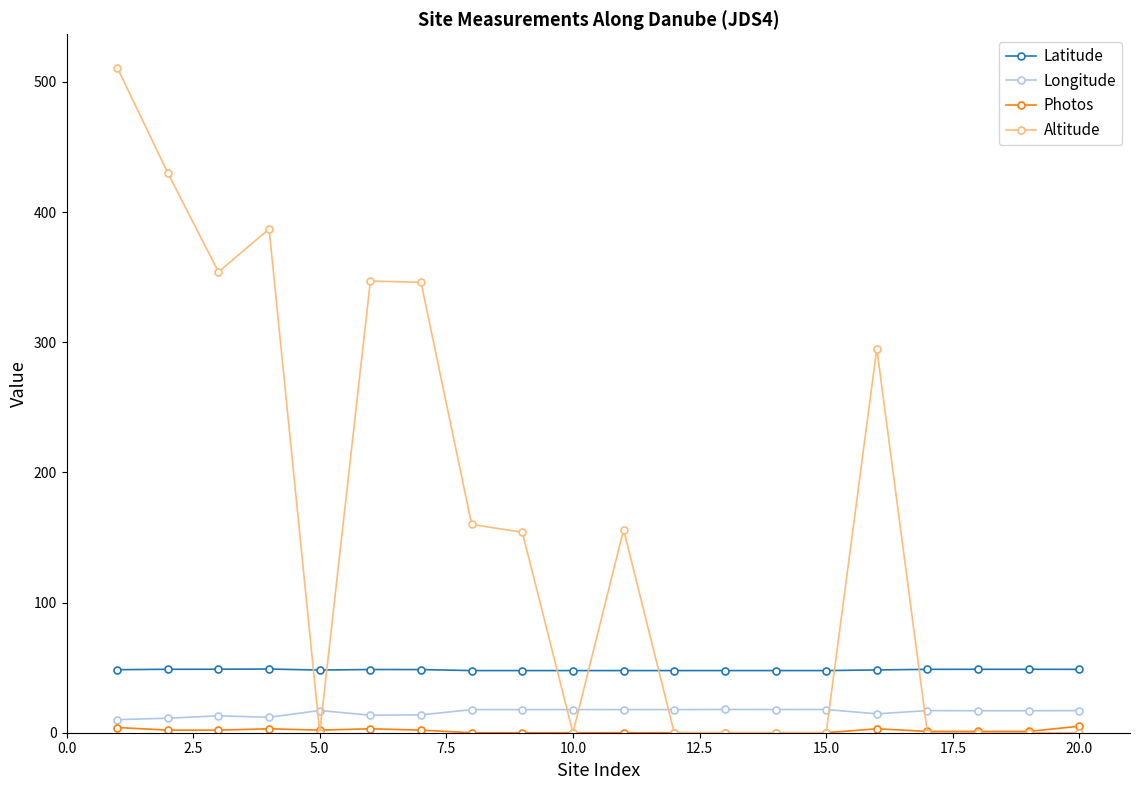

How many intersections are there between Altitude and Longitude?

7